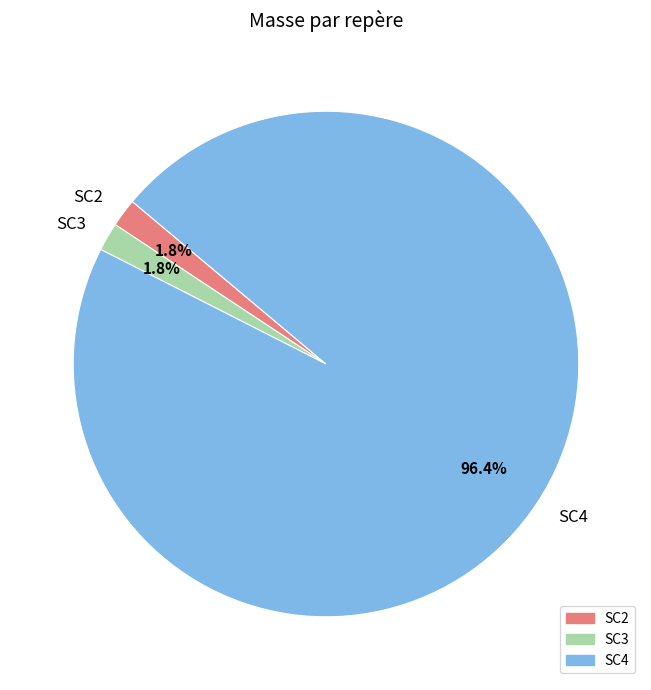

What percentage do SC2 and SC4 together represent?

98.2%